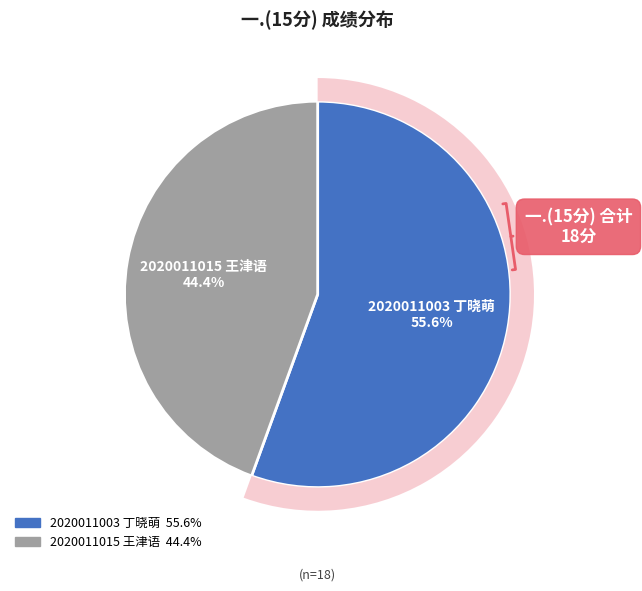

Which category has the smallest portion of the pie?

2020011015 王津语